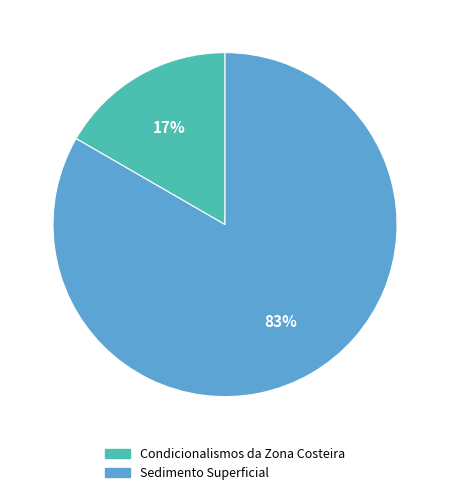

Combined, do Sedimento Superficial and Condicionalismos da Zona Costeira account for over 50%?

Yes